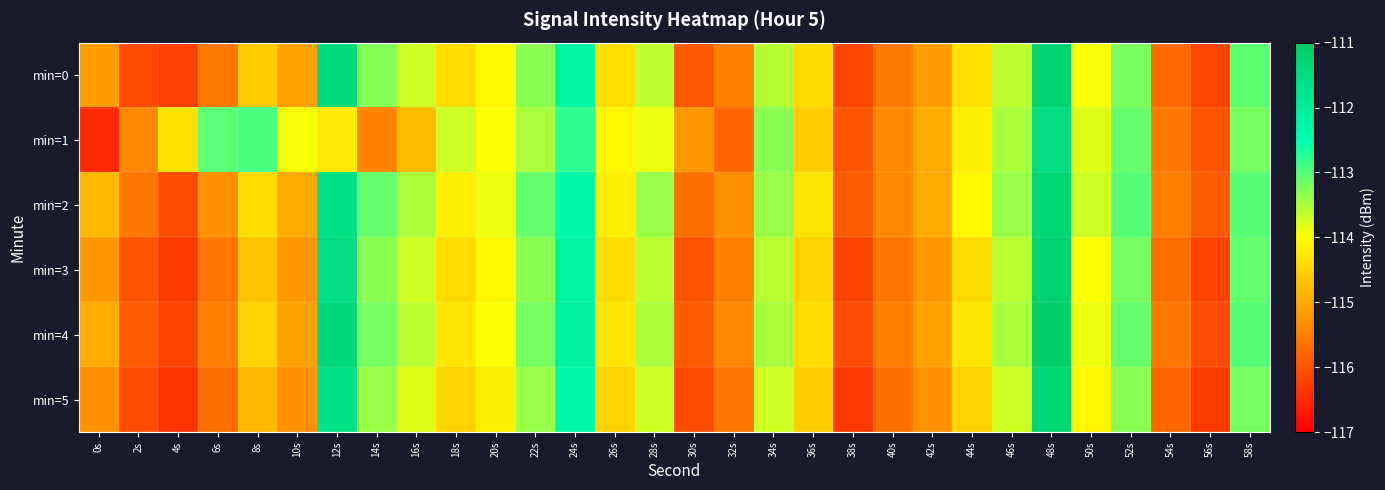

What is the total value across all series at 26s?

-685.9